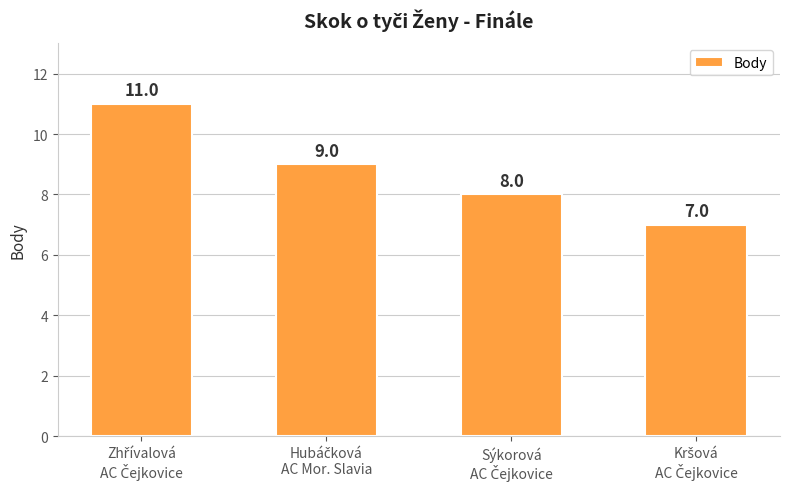

What is the smallest value displayed?

7